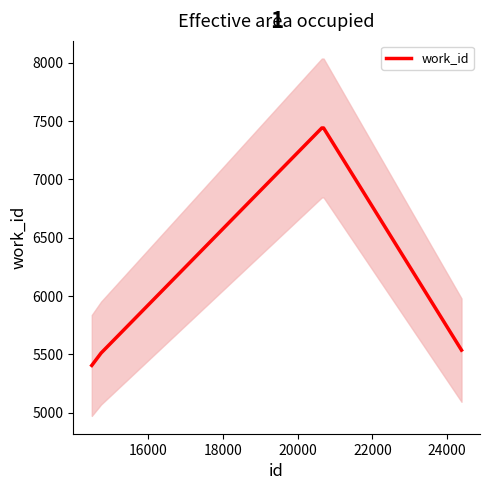

What is the maximum value shown in the chart?

7439